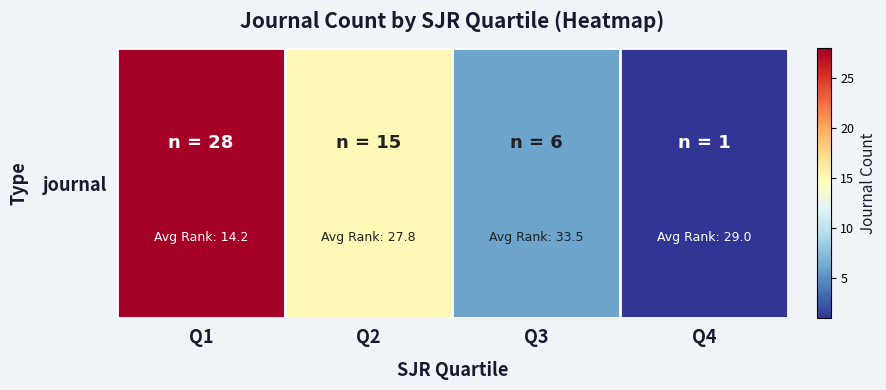

Is it true that the value at Q3 is 2?

False